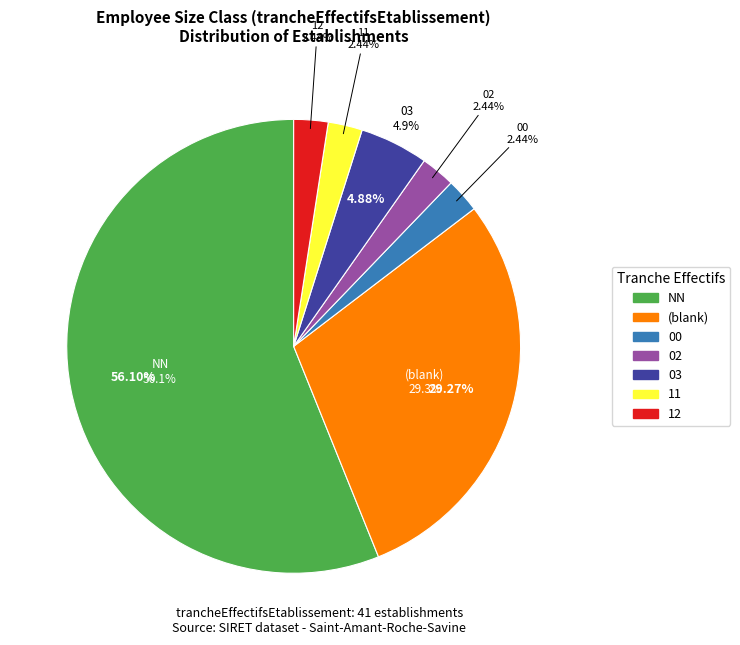

The 00 slice represents 1% of the pie. True or false?

False